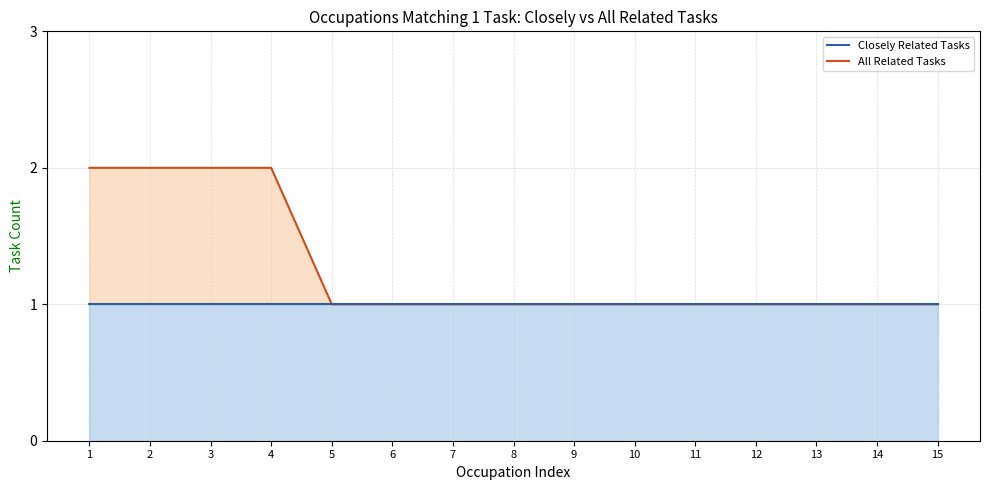

Does the chart display data point markers on the line(s)?

No